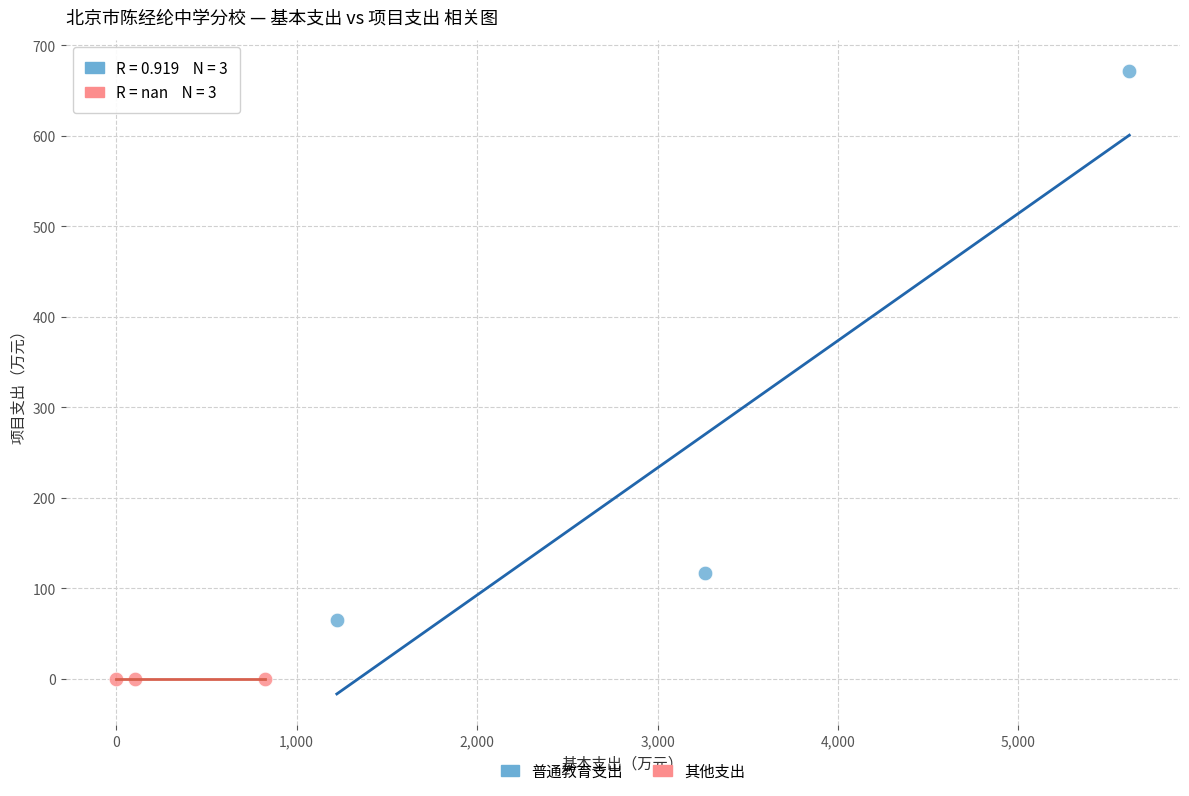

Which series reaches the maximum Y coordinate?

普通教育支出